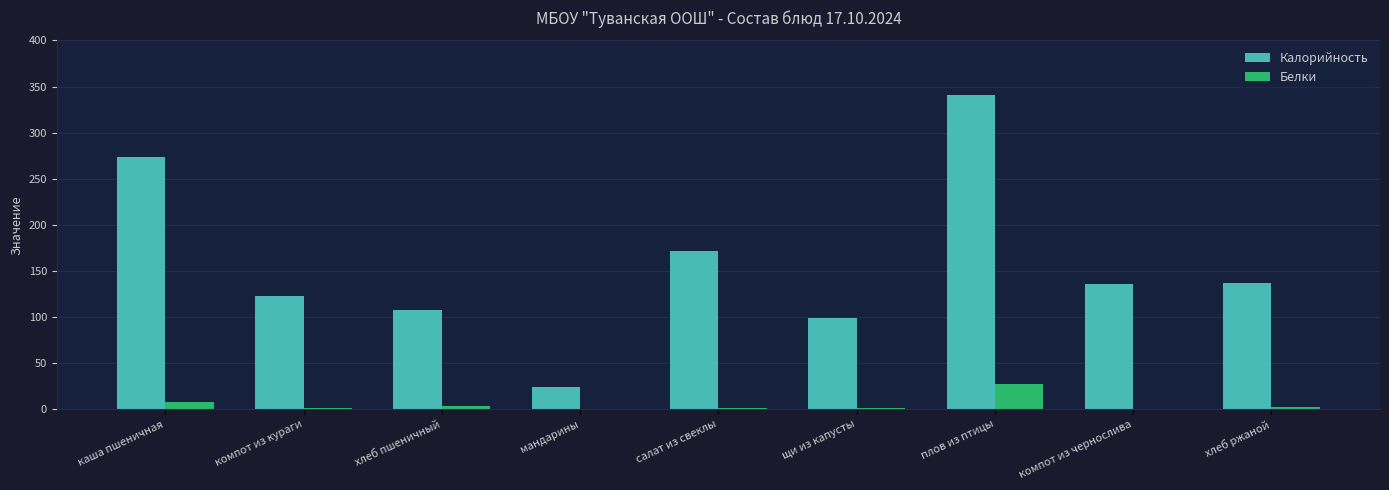

What is the maximum value for Калорийность?

341.0